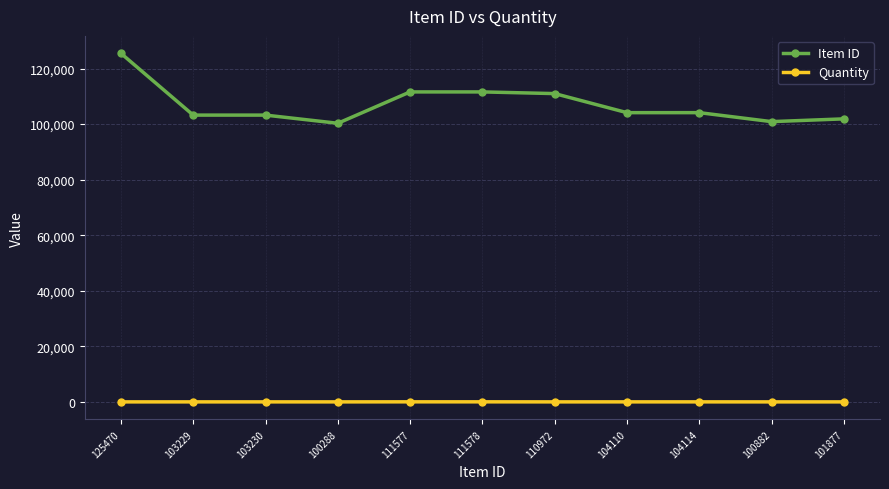

What position from the left is 104114?

9